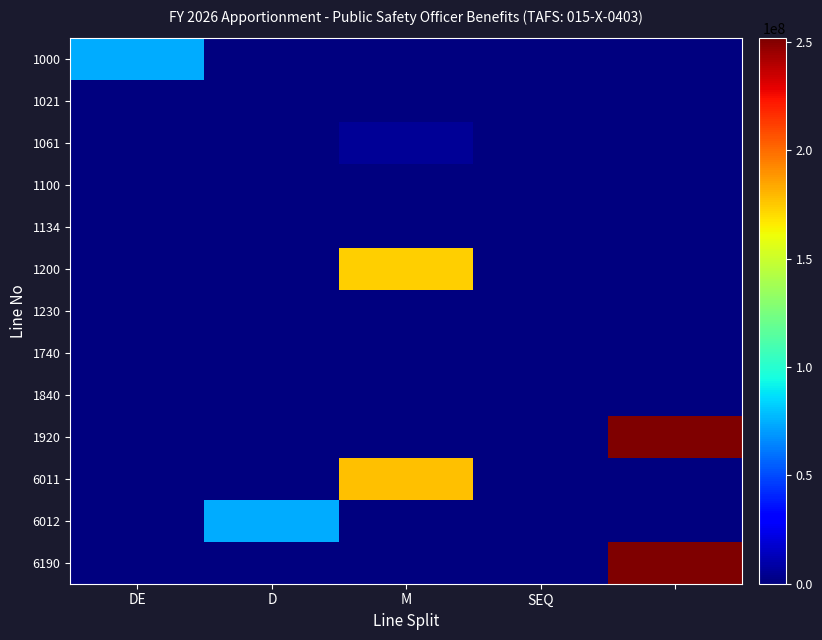

Reading right to left, extract all data points from this chart.

1000: 0	0	0	0	73958508
1021: 0	0	0	0	0
1061: 0	0	5000000	200000	0
1100: 0	0	0	0	0
1134: 0	0	0	0	0
1200: 0	0	174000000	0	0
1230: 0	0	0	0	0
1740: 0	0	0	0	0
1840: 0	0	0	0	0
1920: 251717610	0	0	0	0
6011: 0	0	177559102	0	0
6012: 0	0	0	74158508	0
6190: 251717610	0	0	0	0